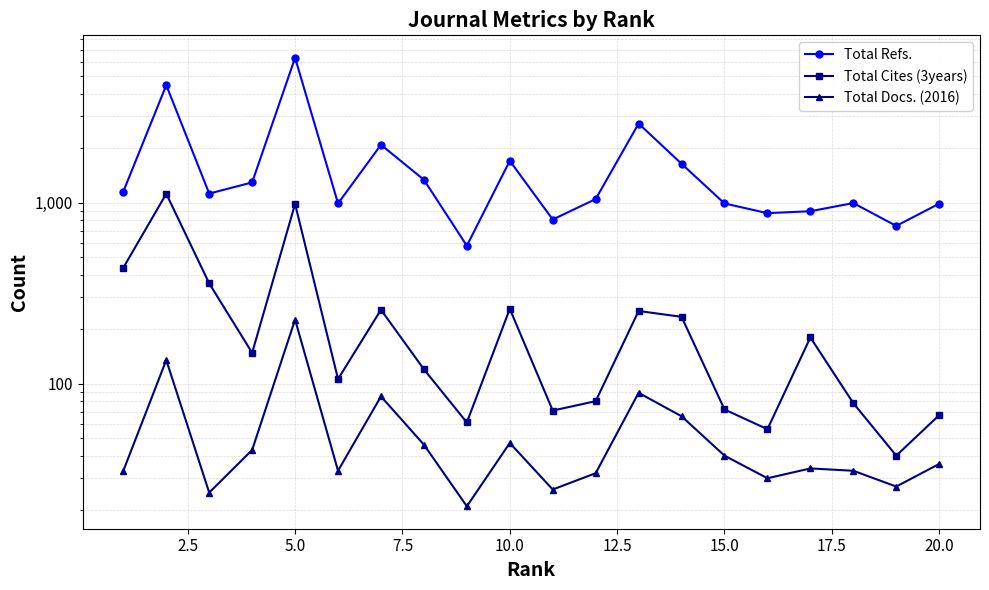

Is it true that Total Docs. (2016) equals 12 at 15?

False